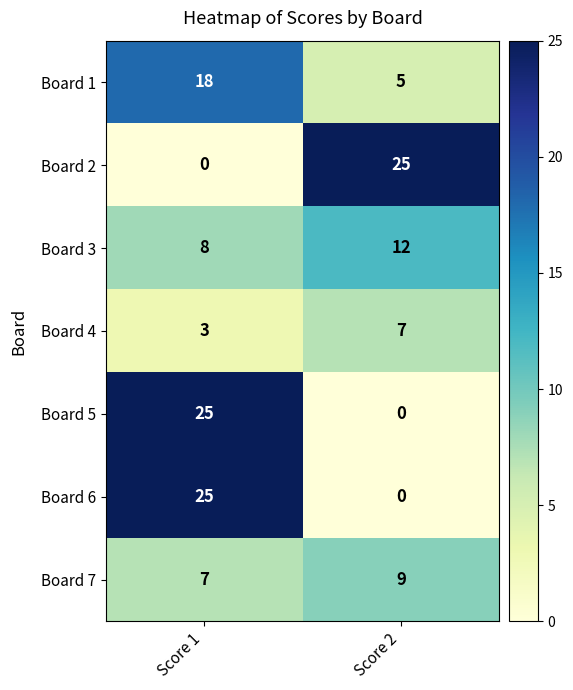

What is the minimum value for Board 3?

8